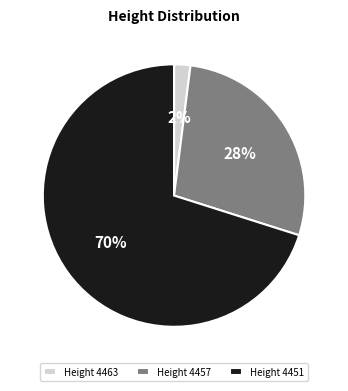

What percentage is the Height 4457 slice, to the nearest percent?

28%